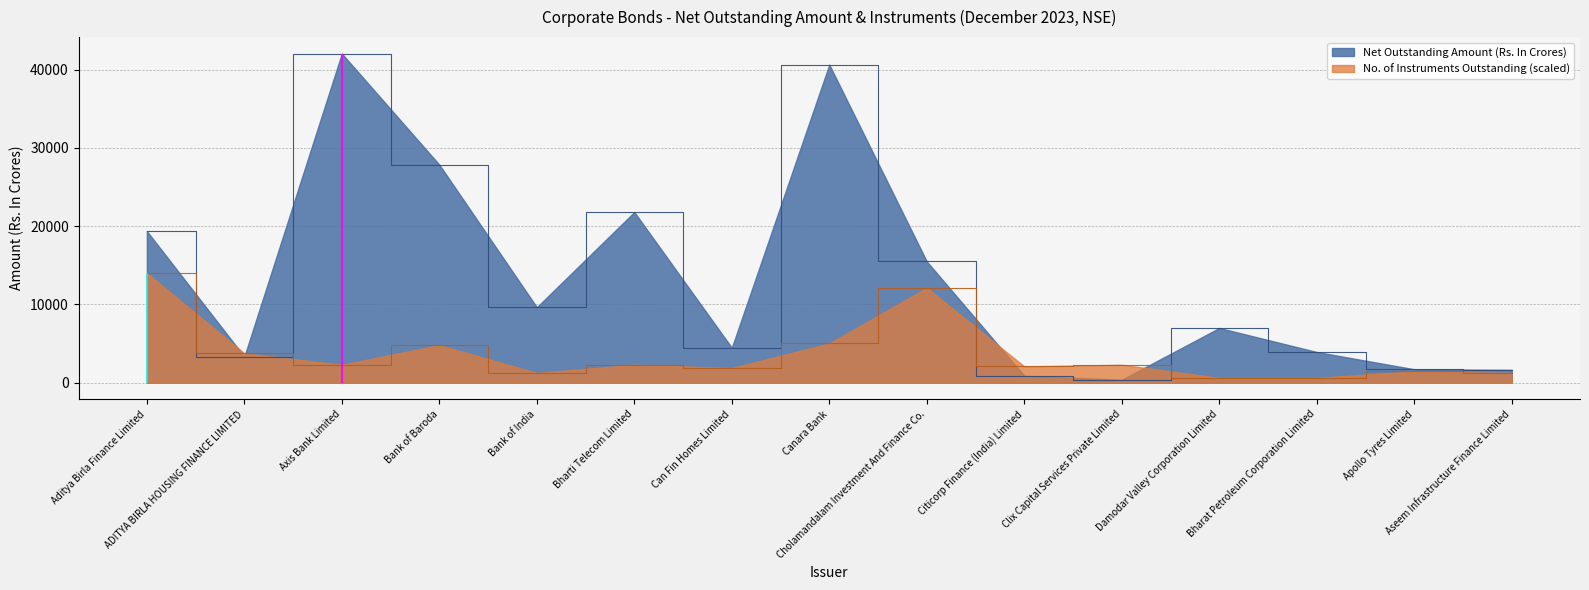

How many series are shown in this chart?

2